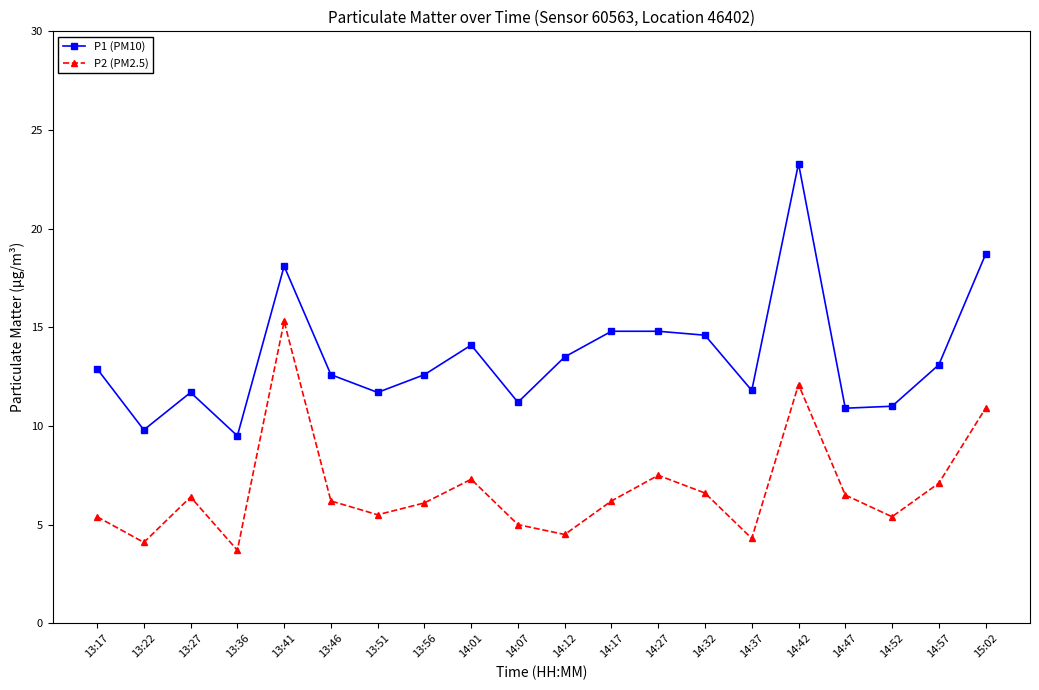

What is the label of the 11th point from the right?

14:07